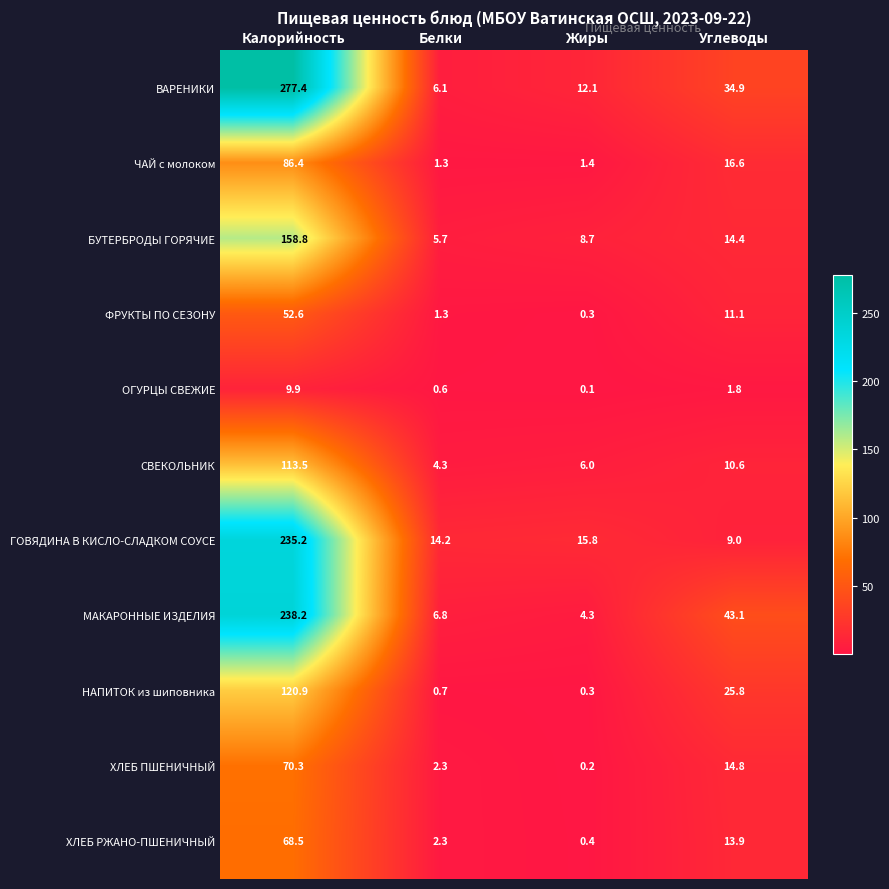

Which series has the largest total across all categories?

ВАРЕНИКИ